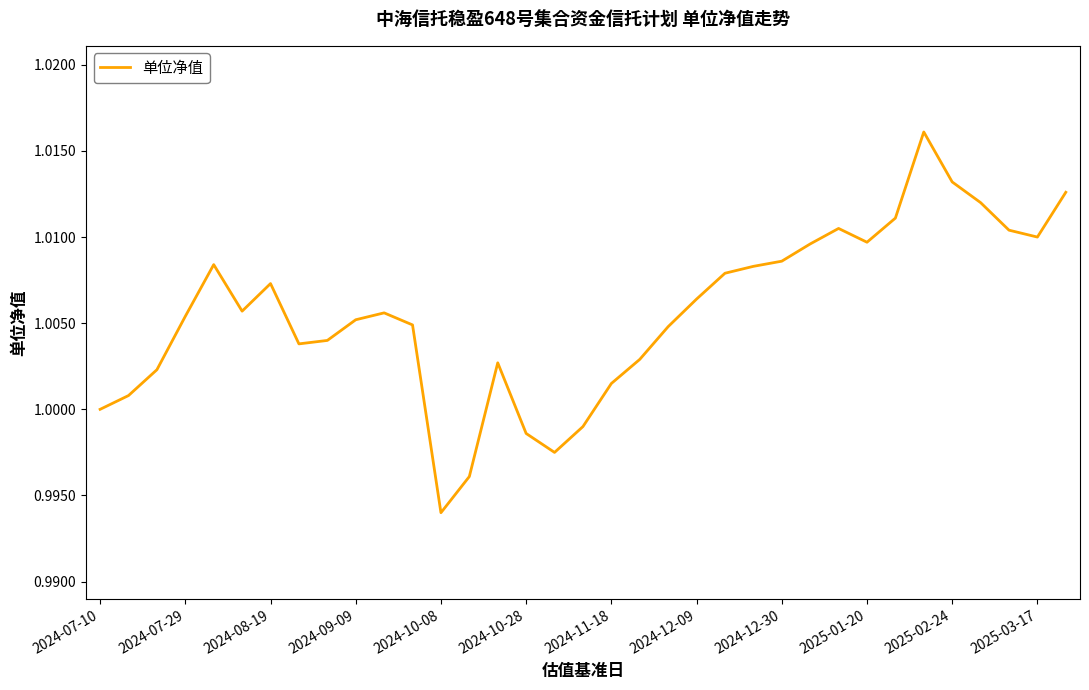

What is the maximum value shown in the chart?

1.0